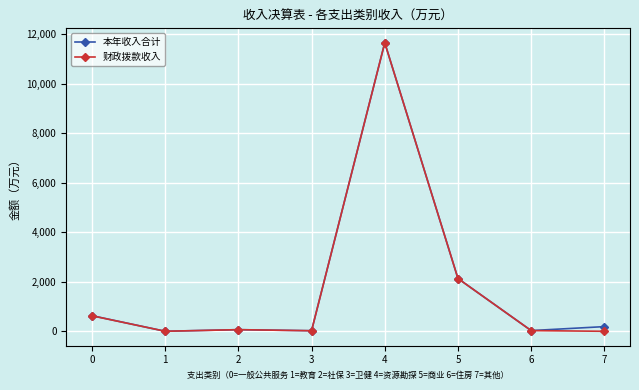

Count the number of categories in the chart.

8